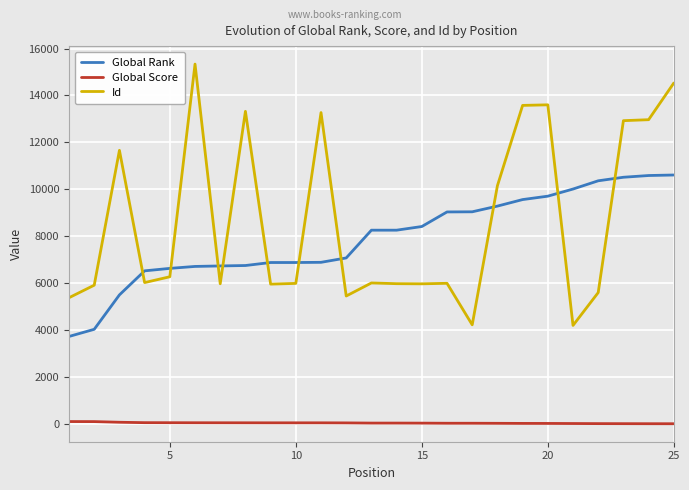

List the series in order of their peak value, highest first.

Id, Global Rank, Global Score